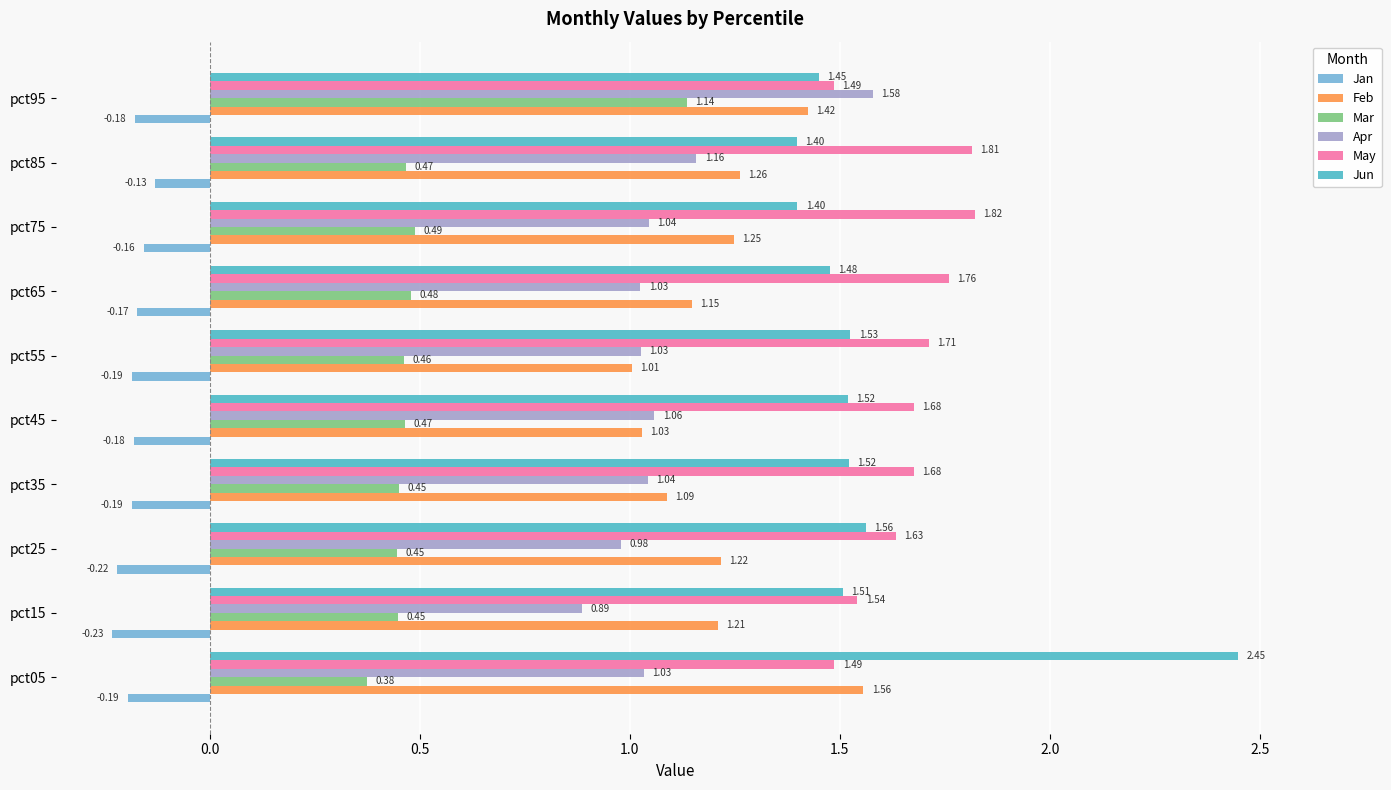

Which series has the widest spread of values?

Jun